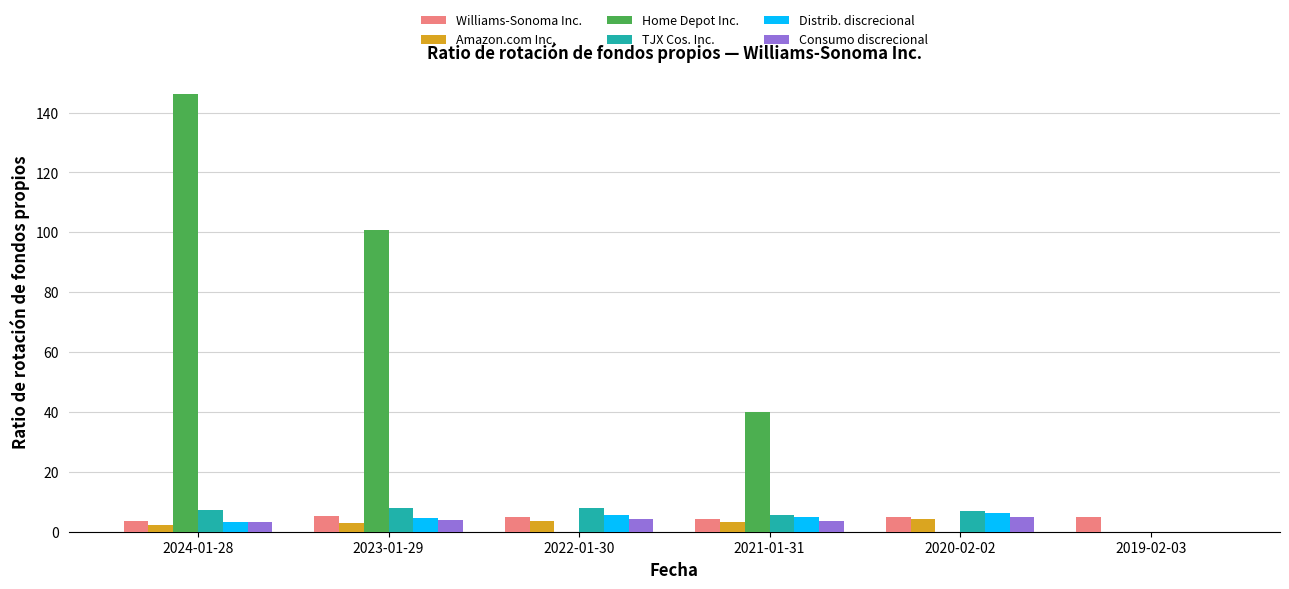

The value of Home Depot Inc. at 2022-01-30 is 0.0. True or false?

True